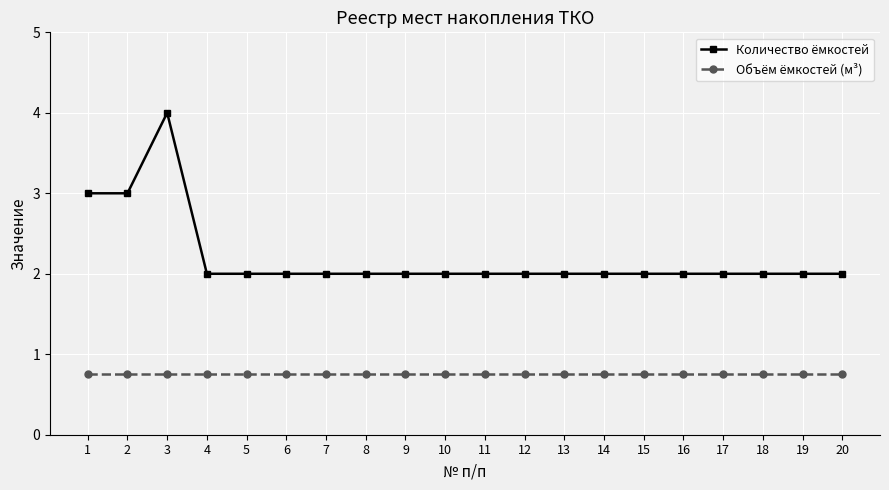

Which series has the largest range (max minus min)?

Количество ёмкостей